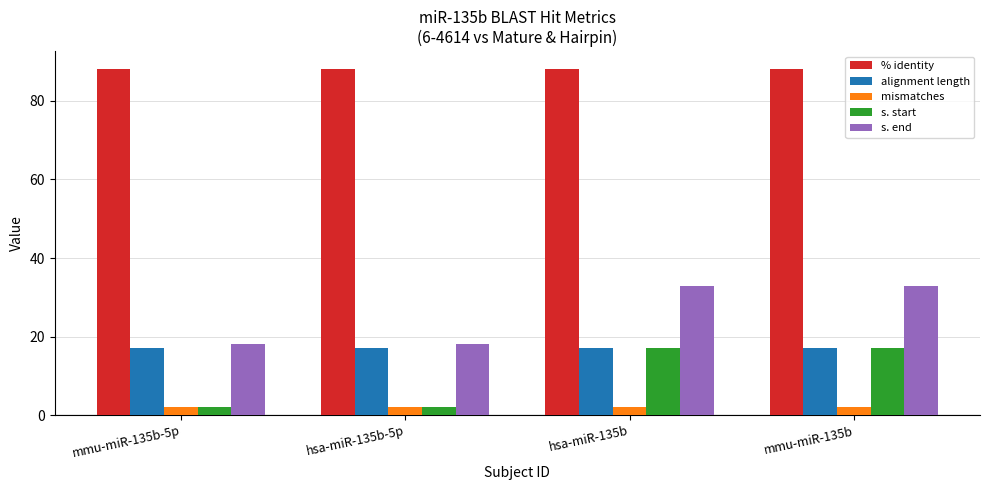

What position from the left is hsa-miR-135b?

3